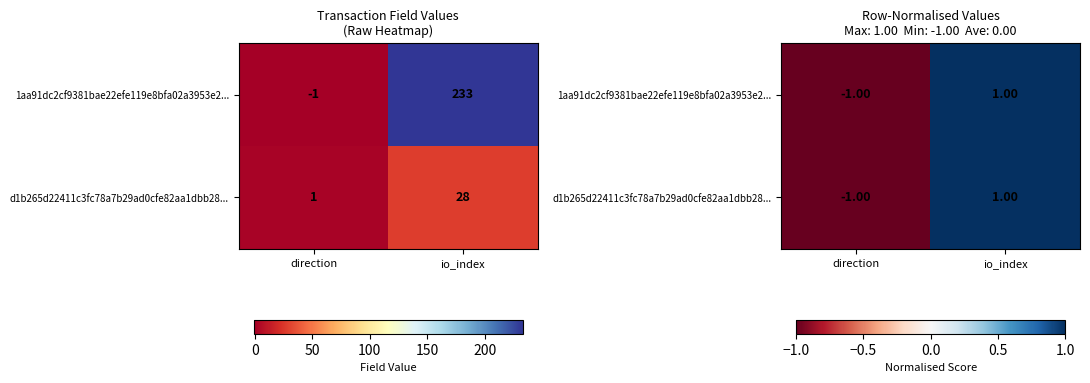

At which category is the sum across all series the highest?

io_index